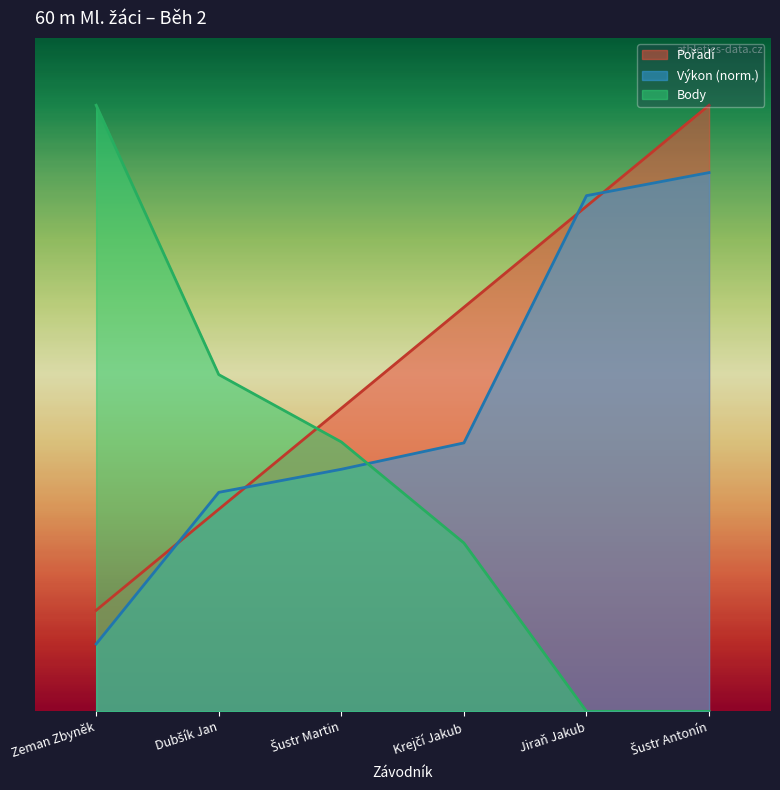

What is the difference between the second highest and second lowest values in the Body series?

5.0